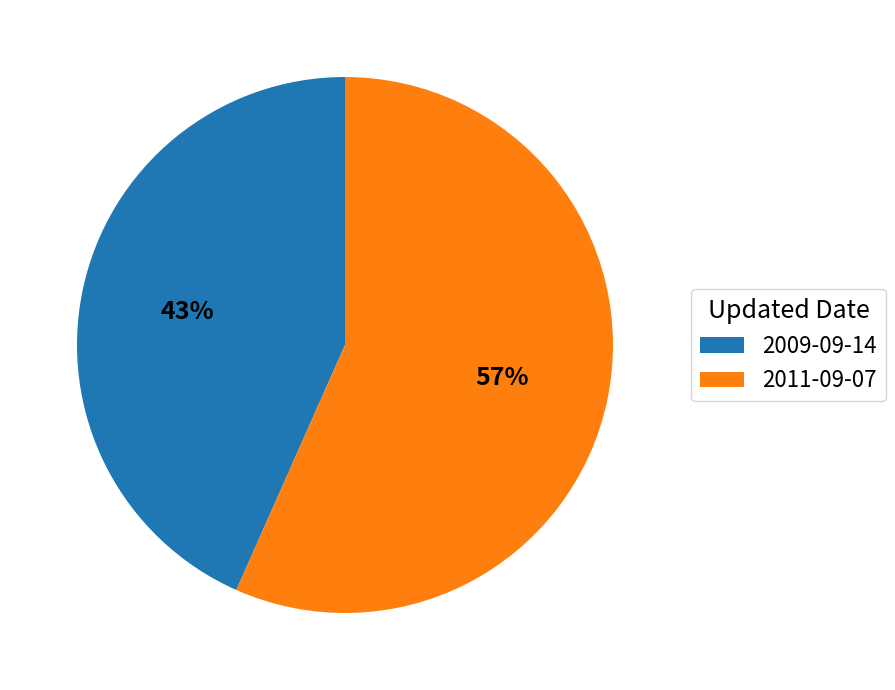

Combined, do 2011-09-07 and 2009-09-14 account for over 50%?

Yes